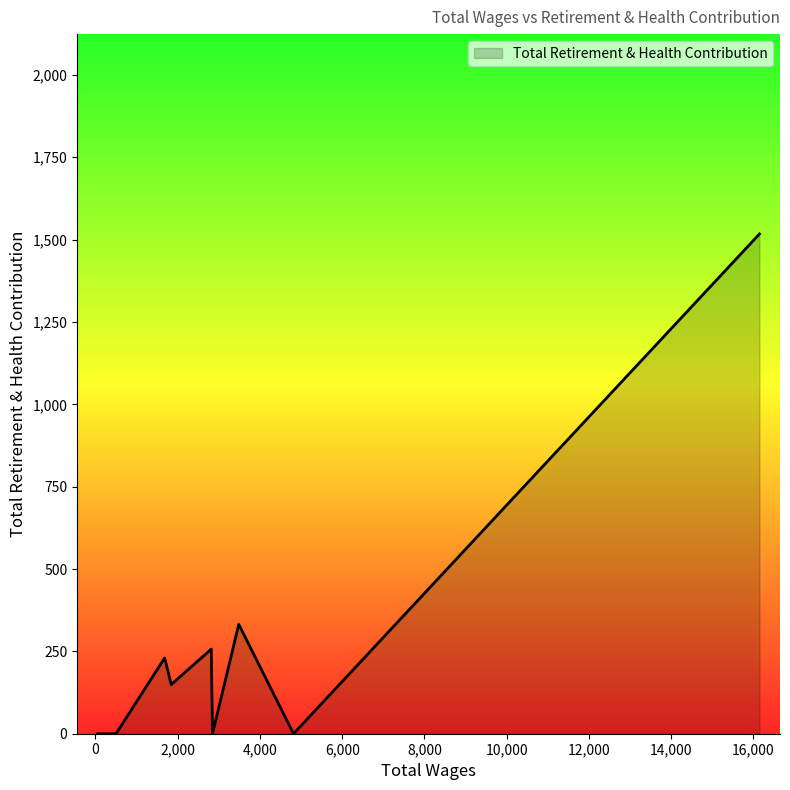

True or false: the data has more than 0 interior local peaks.

True